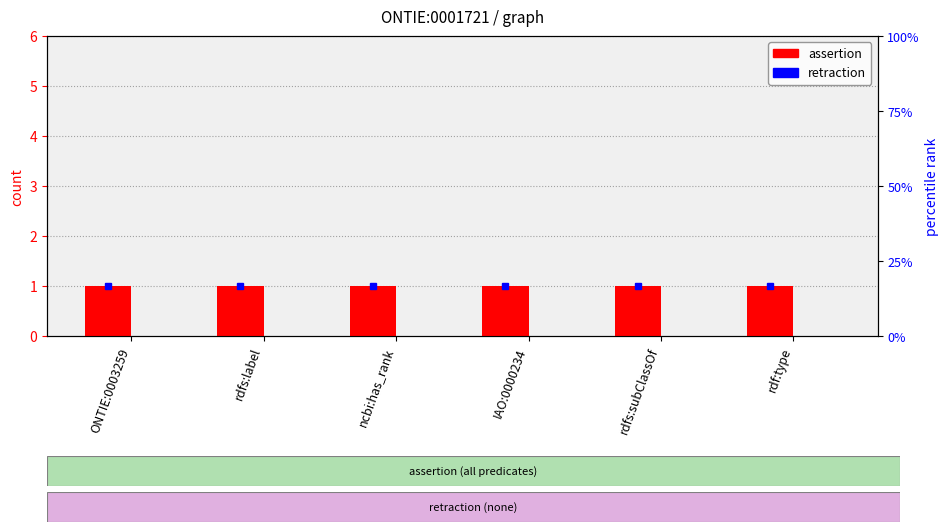

What is the sum of the assertion values at ONTIE:0003259 and rdfs:label?

2